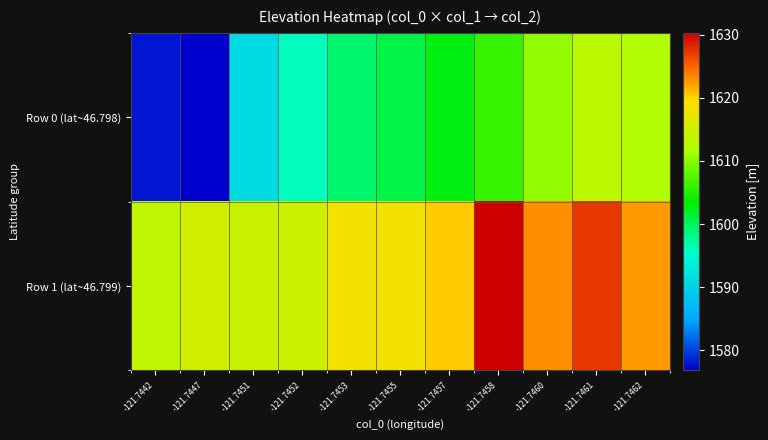

Reading right to left, what are all the values shown in this chart?

Row 0 (lat~46.798): -121.7462=1612.1	-121.7461=1613.1	-121.7460=1610.6	-121.7458=1606.2	-121.7457=1602.7	-121.7455=1600.7	-121.7453=1599.2	-121.7452=1596.1	-121.7451=1591.2	-121.7447=1576.8	-121.7442=1577.9
Row 1 (lat~46.799): -121.7462=1622.4	-121.7461=1627.3	-121.7460=1623.1	-121.7458=1630.3	-121.7457=1620.4	-121.7455=1618.5	-121.7453=1618.5	-121.7452=1614.8	-121.7451=1614.6	-121.7447=1615.2	-121.7442=1613.7